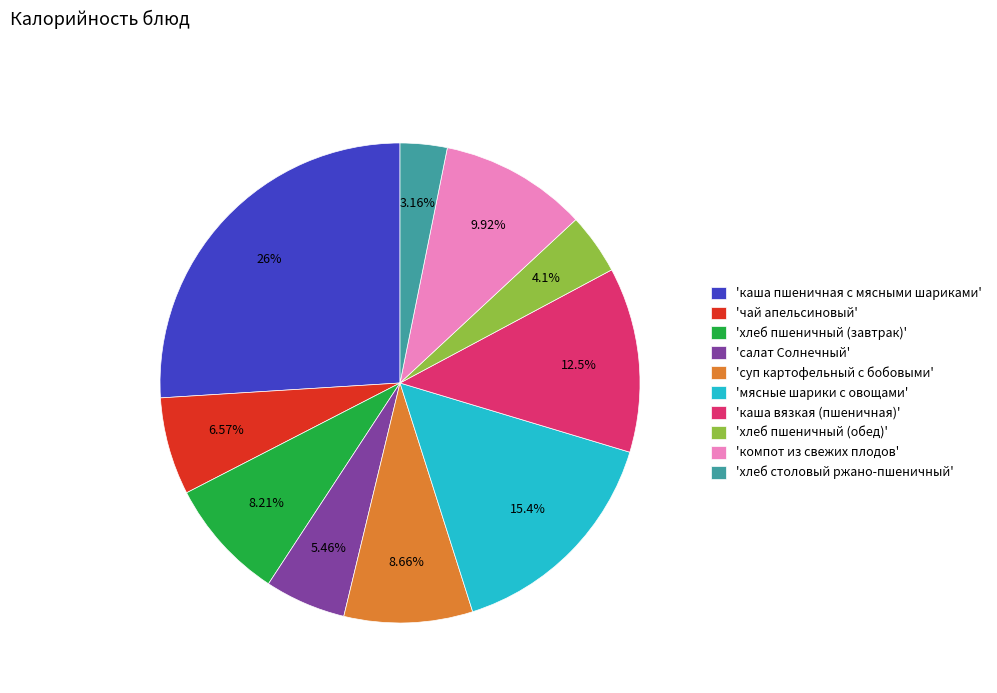

What is the ratio of the value at 'чай апельсиновый' to the value at 'компот из свежих плодов'?

0.7